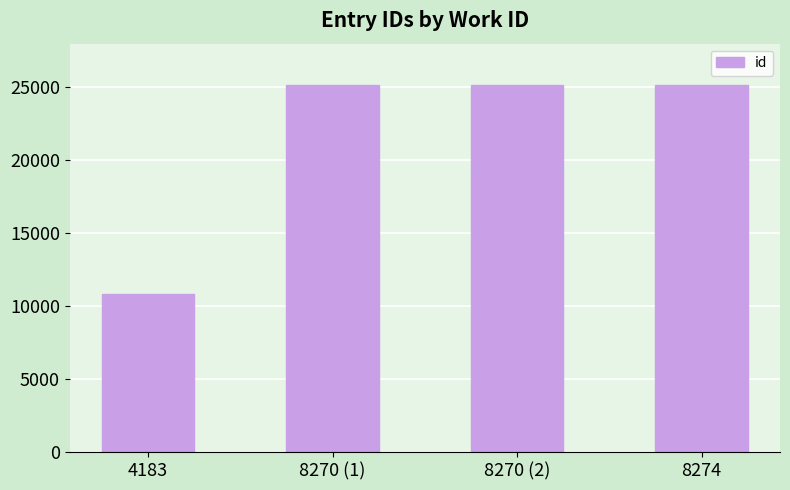

What is the ratio of the value at 8270 (1) to the value at 8274?

1.0